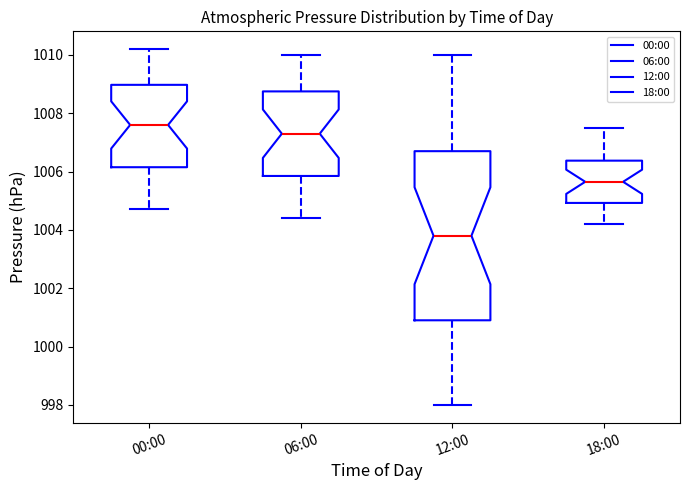

Comparing the boxes themselves (not the whiskers), which one is the tallest?

12:00